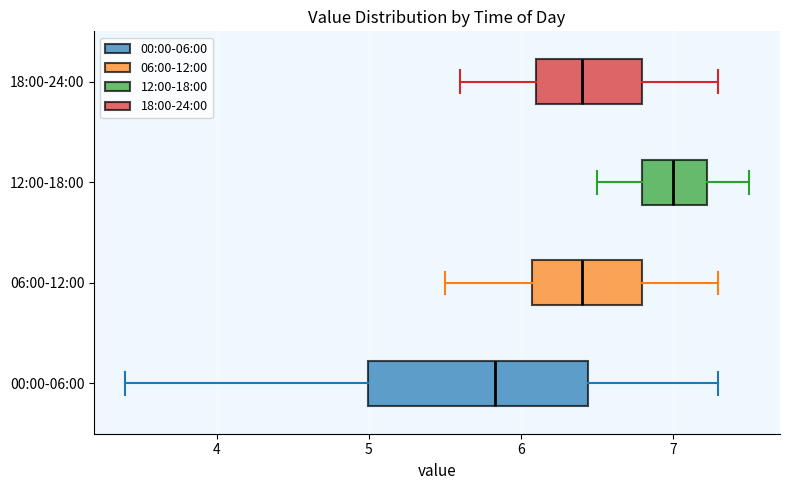

Reading bottom to top, read every box against the x-axis: the position of its median line, the range the box covers, and the ends of its whiskers. The values are not printed on the chart, so give them approximately, as read against the axis.

00:00-06:00: median 5.8, box 5.0 to 6.4, whiskers 3.4 to 7.3
06:00-12:00: median 6.4, box 6.1 to 6.8, whiskers 5.5 to 7.3
12:00-18:00: median 7.0, box 6.8 to 7.2, whiskers 6.5 to 7.5
18:00-24:00: median 6.4, box 6.1 to 6.8, whiskers 5.6 to 7.3